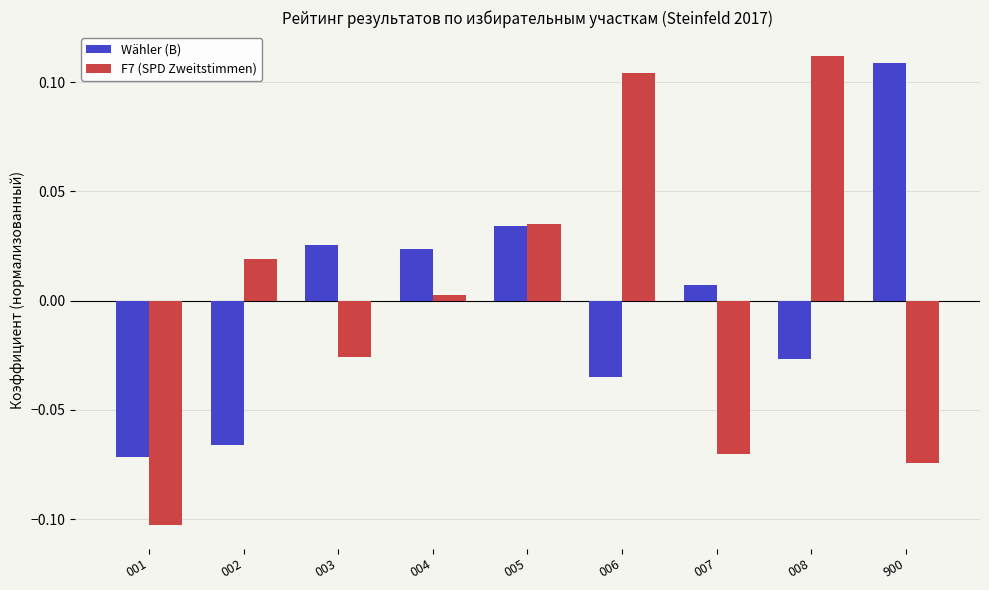

The Wähler (B) series shows -0.0 at 001. True or false?

False